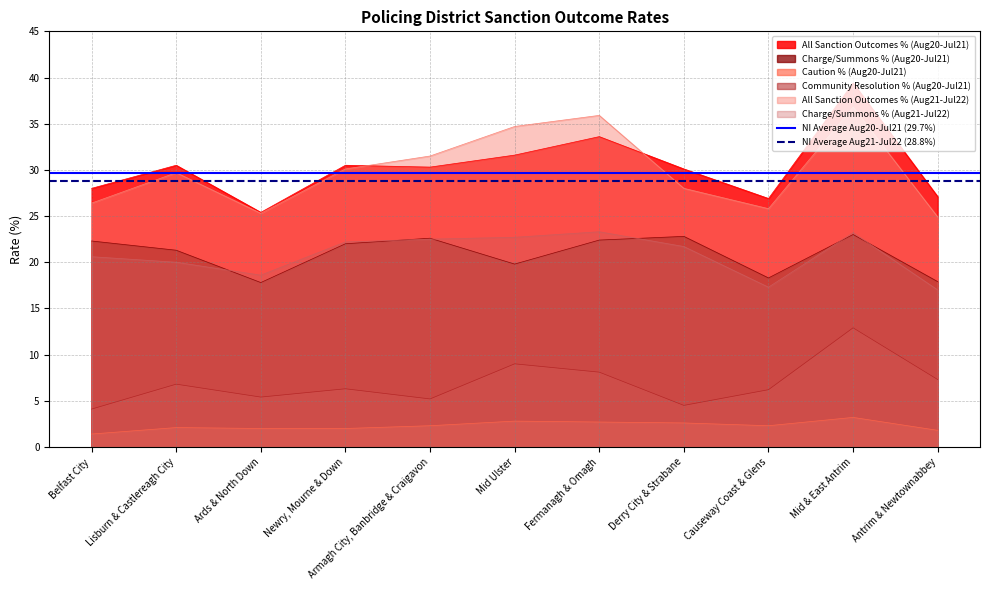

True or false: Community Resolution % (Aug20-Jul21) and Charge/Summons % (Aug20-Jul21) intersect in this chart.

False